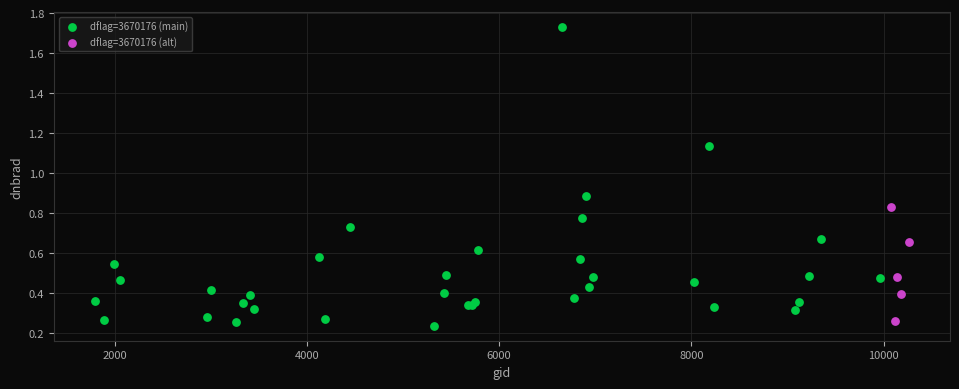

Which series has the largest Y range (max minus min)?

dflag=3670176 (main)